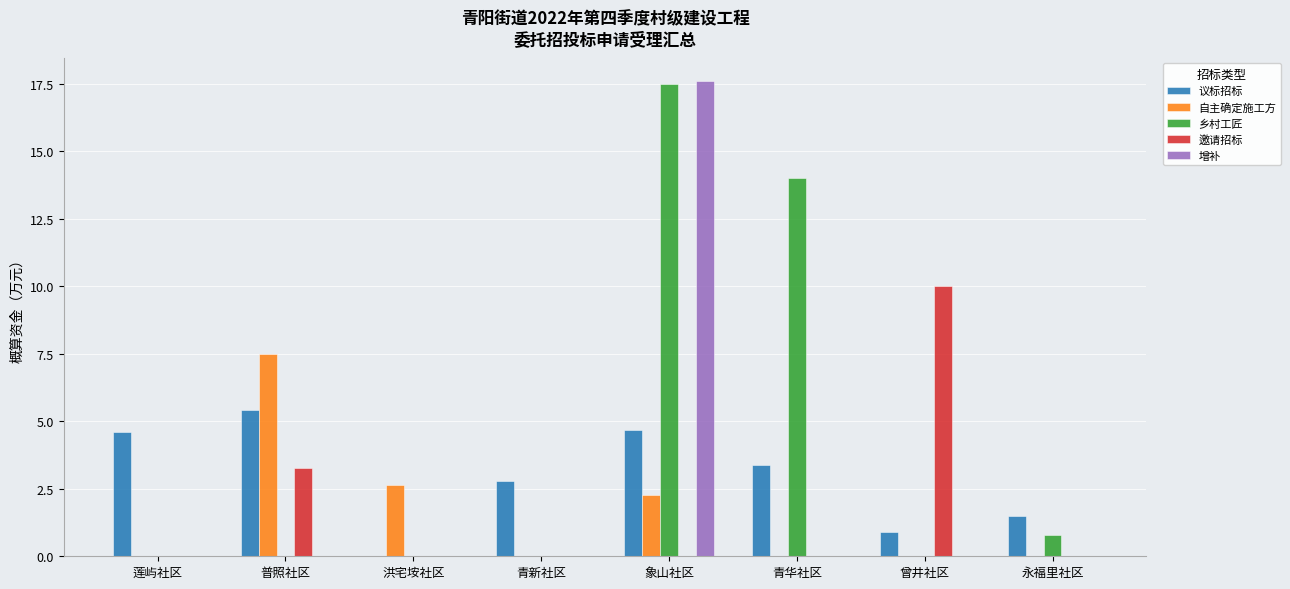

At which category is the sum across all series the highest?

象山社区